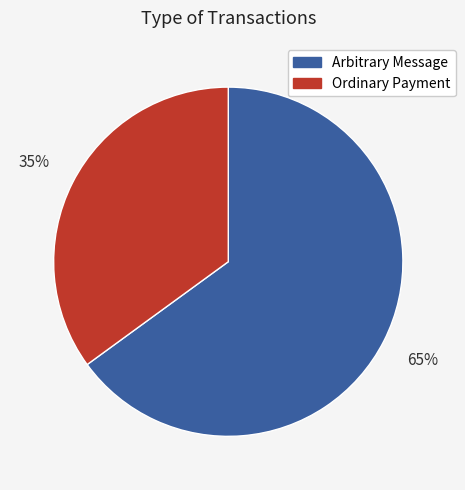

Is the sum of Arbitrary Message and Ordinary Payment greater than half?

Yes